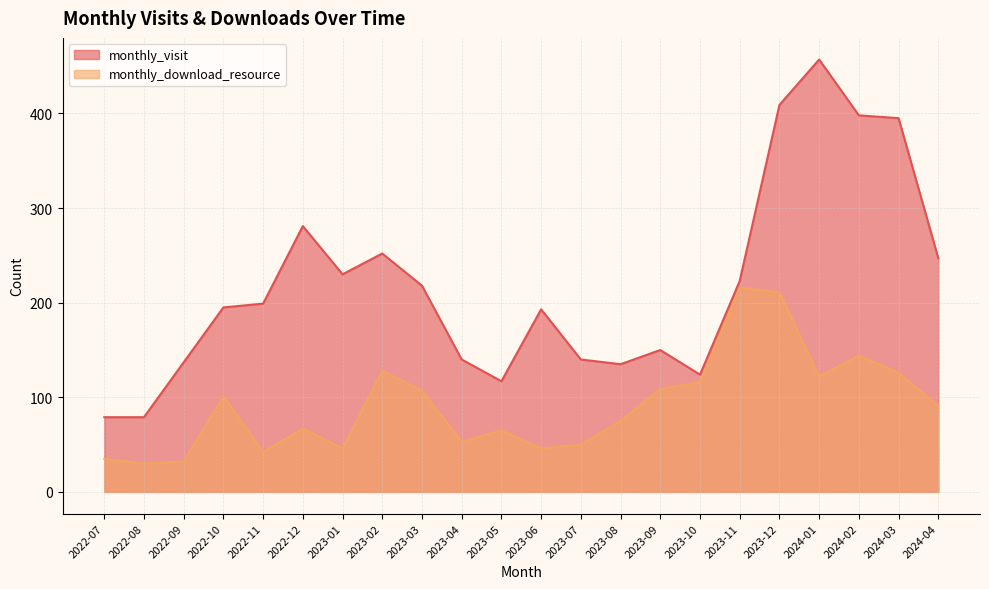

Count the number of data series in this chart.

2